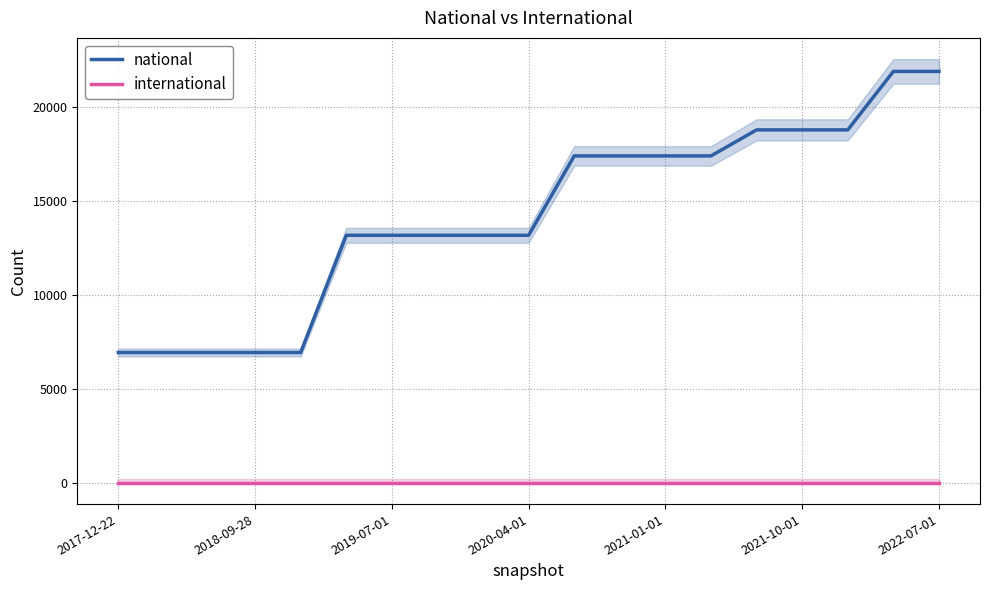

True or false: international and national cross at least once.

False